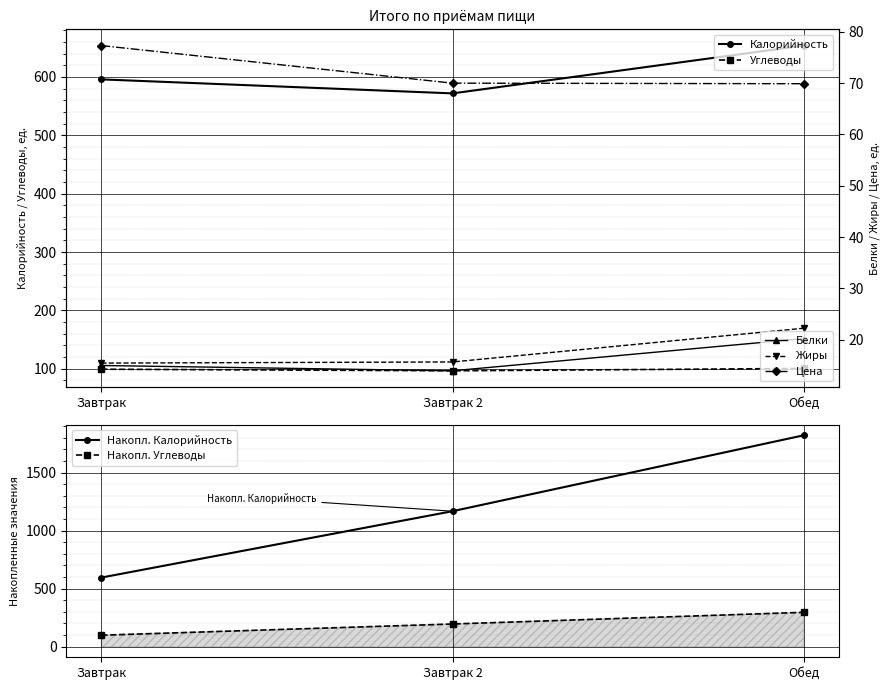

How many lines are shown in the chart?

5